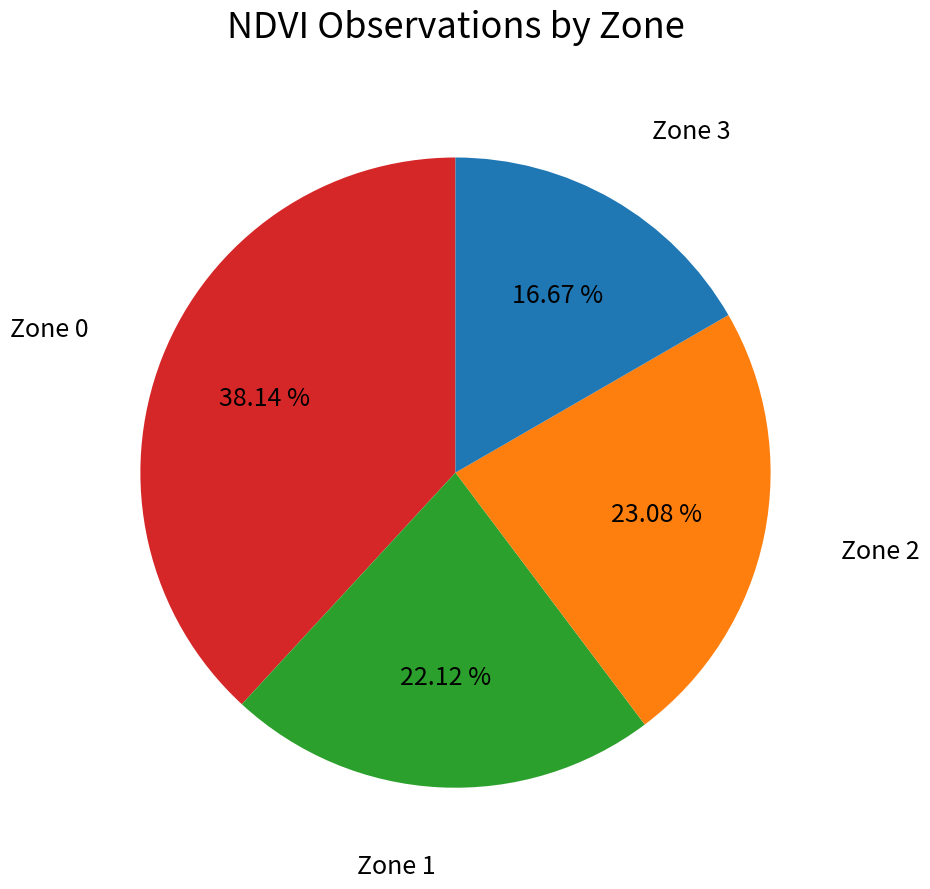

Is there any slice that represents more than half of the pie?

No